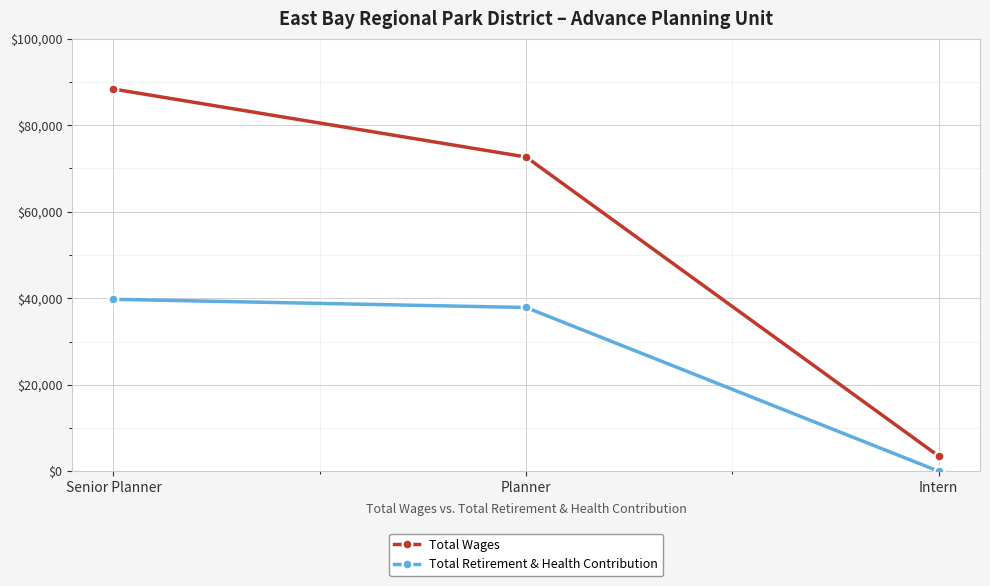

What is the label of the 2nd point from the left?

Planner